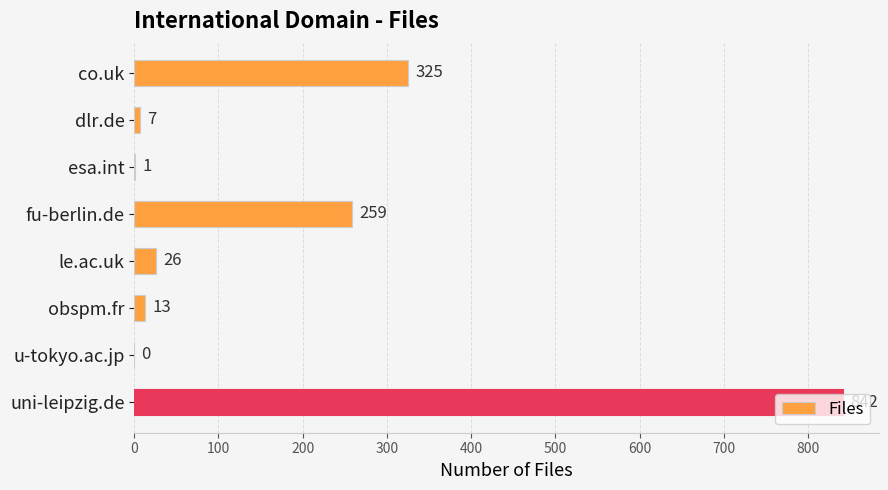

What is the change in value from co.uk to le.ac.uk?

-299